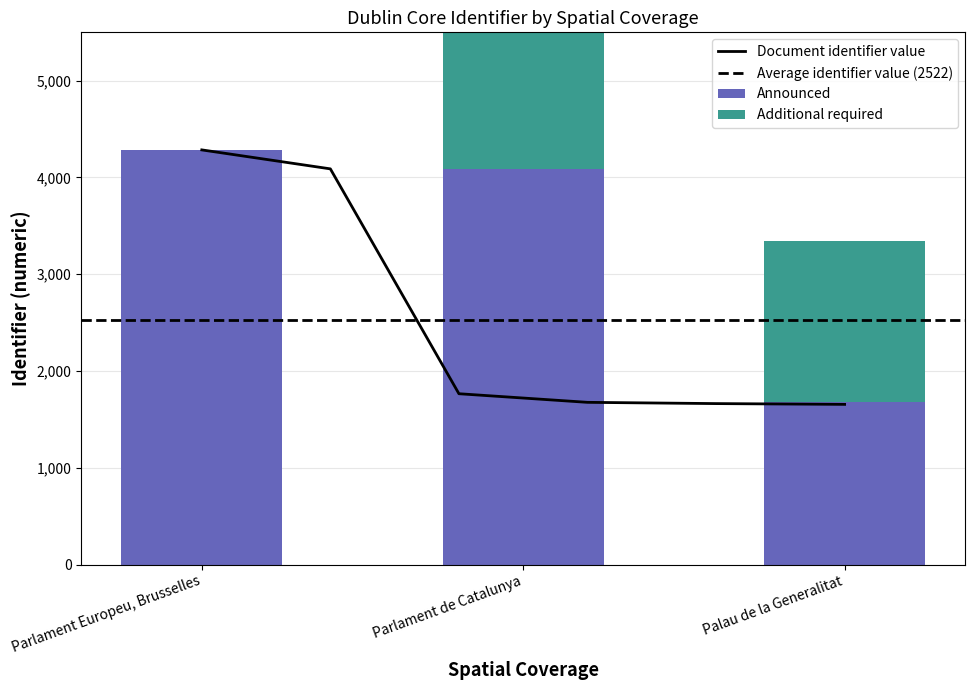

Reading right to left, transcribe all the data shown in this chart.

Announced: Palau de la Generalitat=1676	Parlament de Catalunya=4089	Parlament Europeu, Brusselles=4285
Additional required: Palau de la Generalitat=1663	Parlament de Catalunya=1765	Parlament Europeu, Brusselles=0